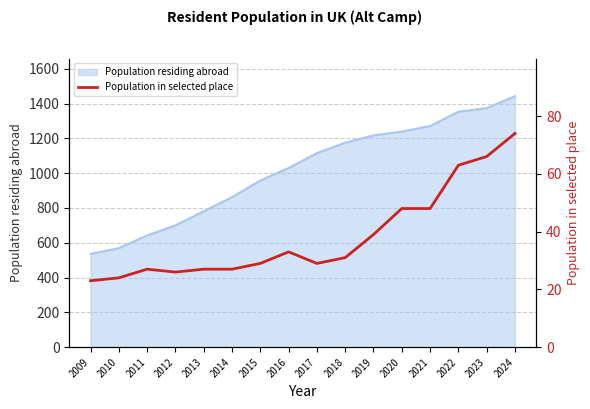

At which label is the value closest to 48?

2020